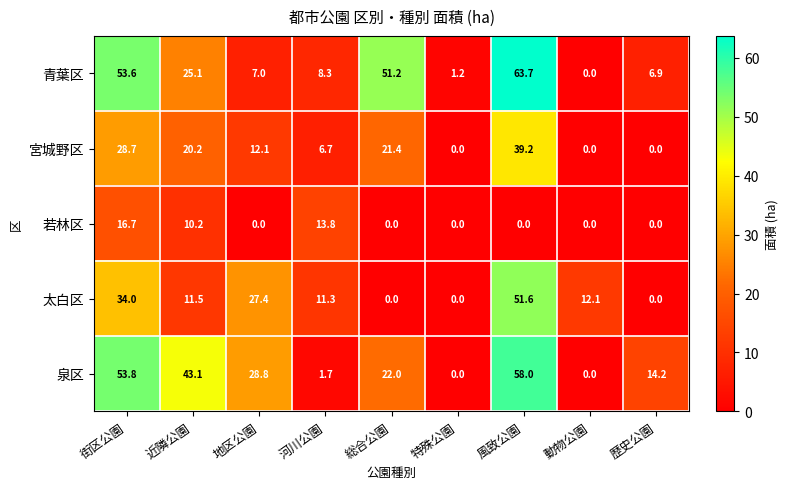

What is the approximate value of 宮城野区 at 街区公園?

28.7